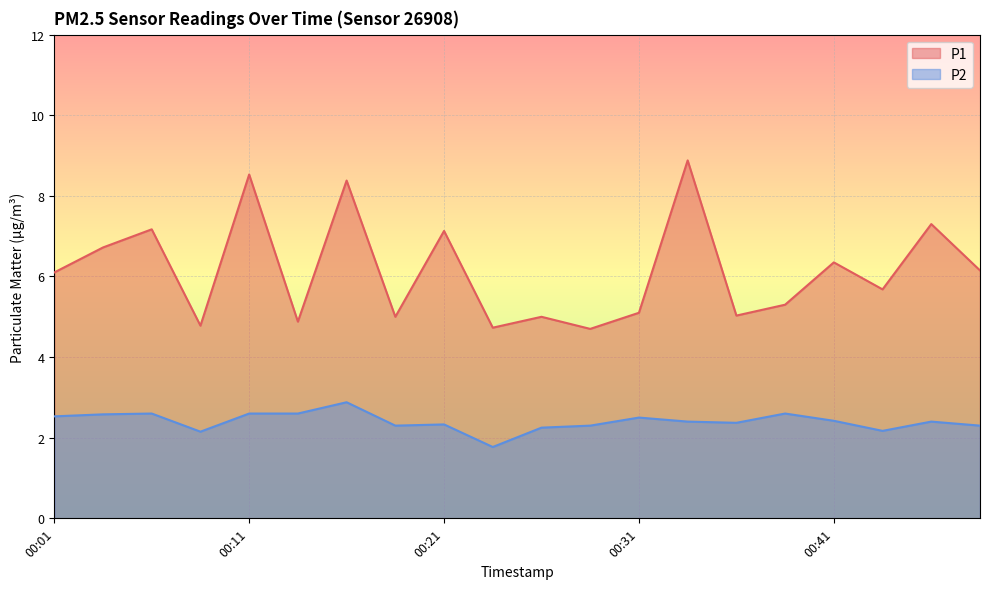

True or false: P1 has more than 2 interior local peaks.

True